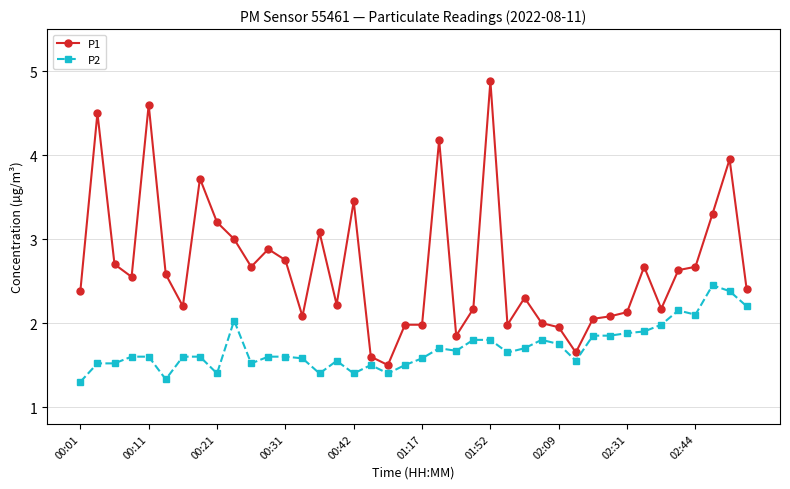

True or false: P2 and P1 intersect in this chart.

False